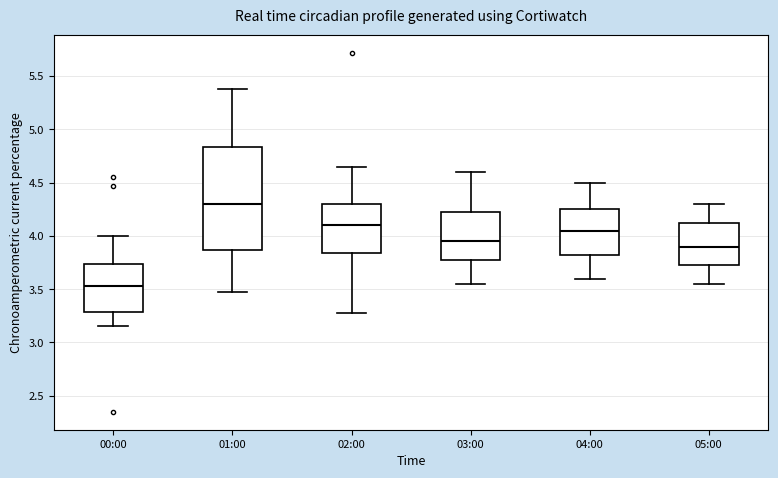

Reading left to right, read every box against the y-axis: the position of its median line, the range the box covers, and the ends of its whiskers. The values are not printed on the chart, so give them approximately, as read against the axis.

00:00: median 3.55, box 3.30 to 3.75, whiskers 3.15 to 4.00
01:00: median 4.30, box 3.85 to 4.85, whiskers 3.45 to 5.40
02:00: median 4.10, box 3.85 to 4.30, whiskers 3.30 to 4.65
03:00: median 3.95, box 3.80 to 4.25, whiskers 3.55 to 4.60
04:00: median 4.05, box 3.85 to 4.25, whiskers 3.60 to 4.50
05:00: median 3.90, box 3.75 to 4.15, whiskers 3.55 to 4.30